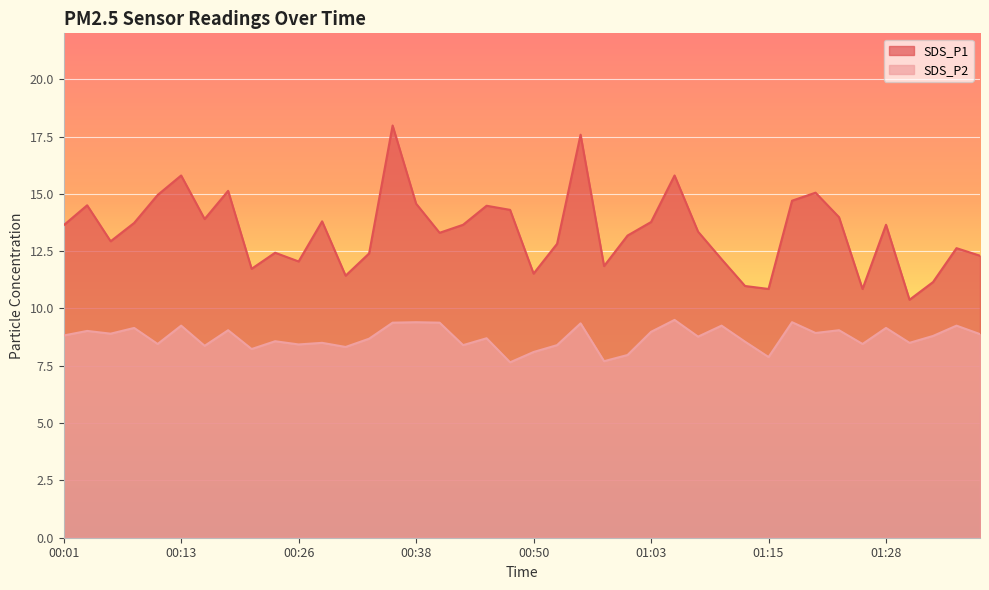

Between 00:35 and 01:15, which series saw the biggest shift?

SDS_P1